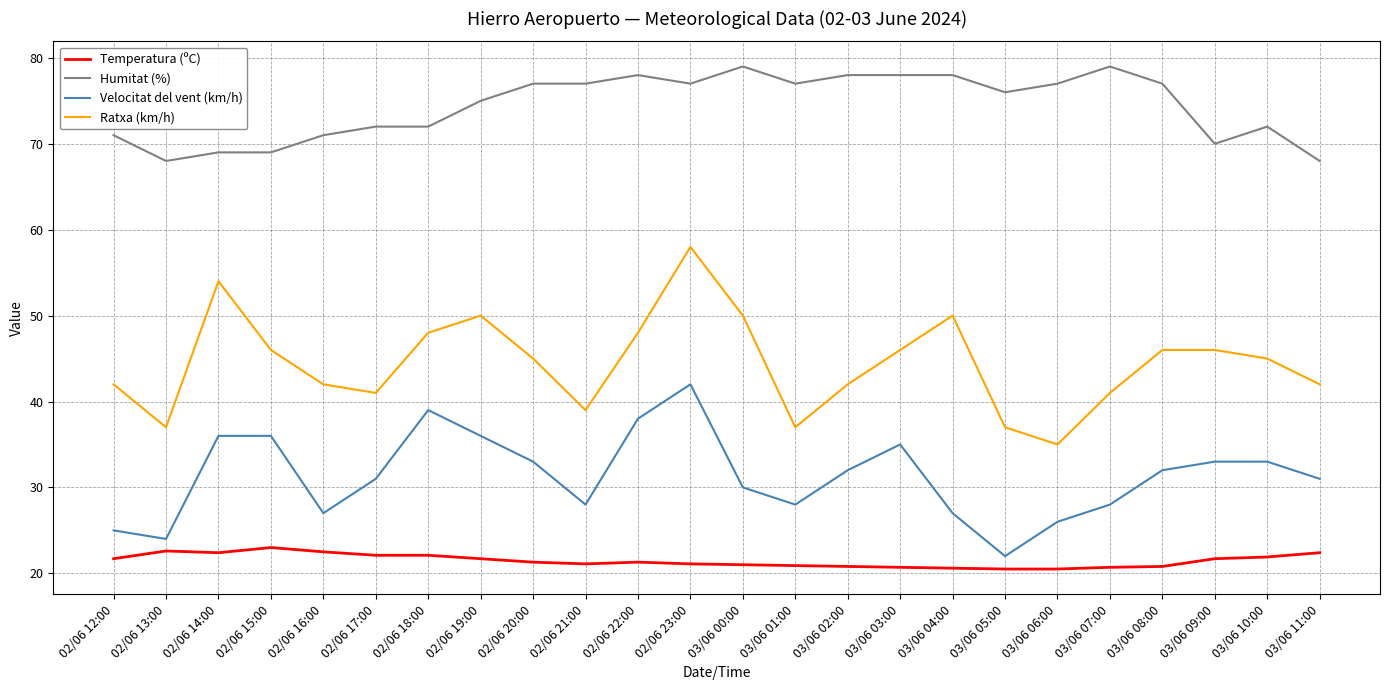

How many interior local valleys does the Velocitat del vent (km/h) series have?

5